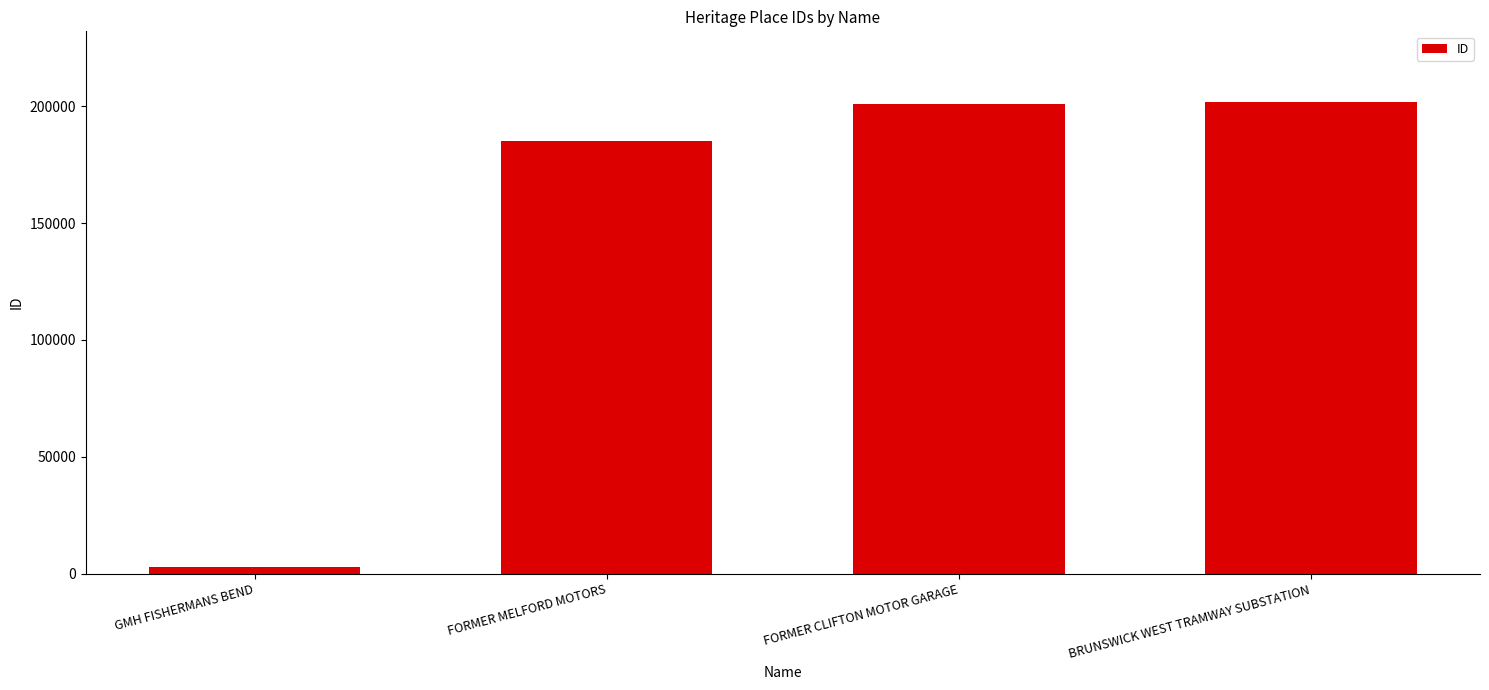

What value does the data have at FORMER CLIFTON MOTOR GARAGE?

200965